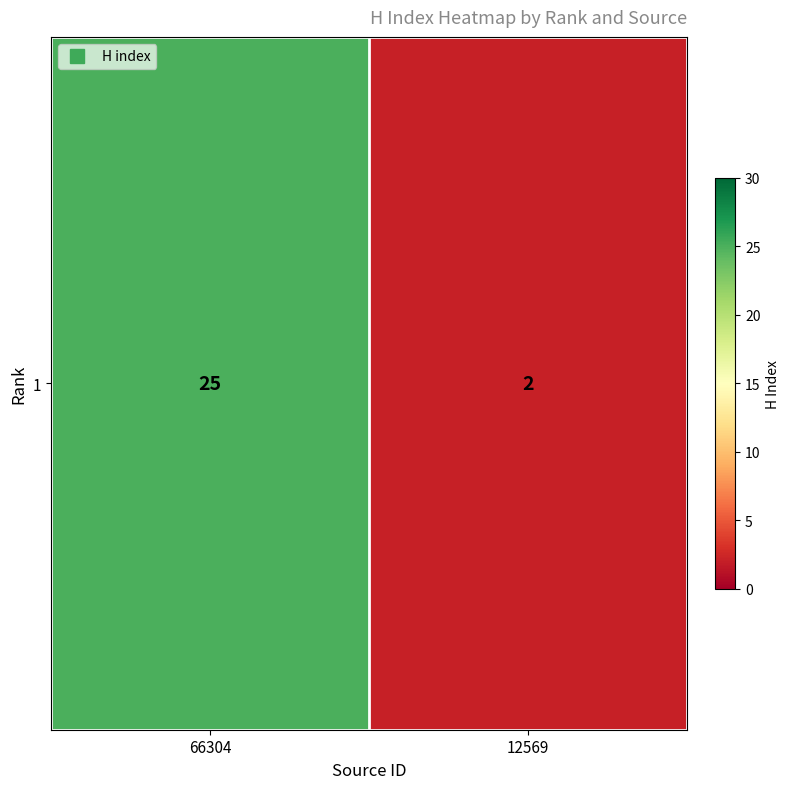

What is the difference between the values at 12569 and 66304?

23